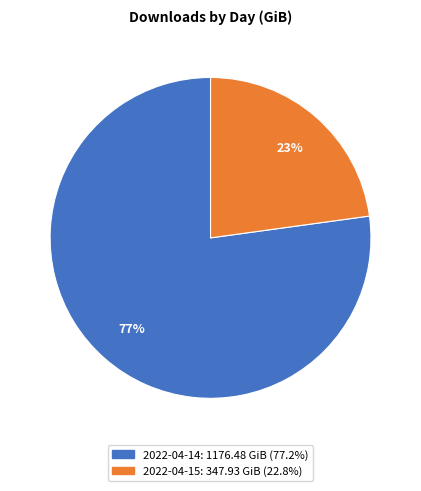

Is 2022-04-14 the majority of the pie?

Yes